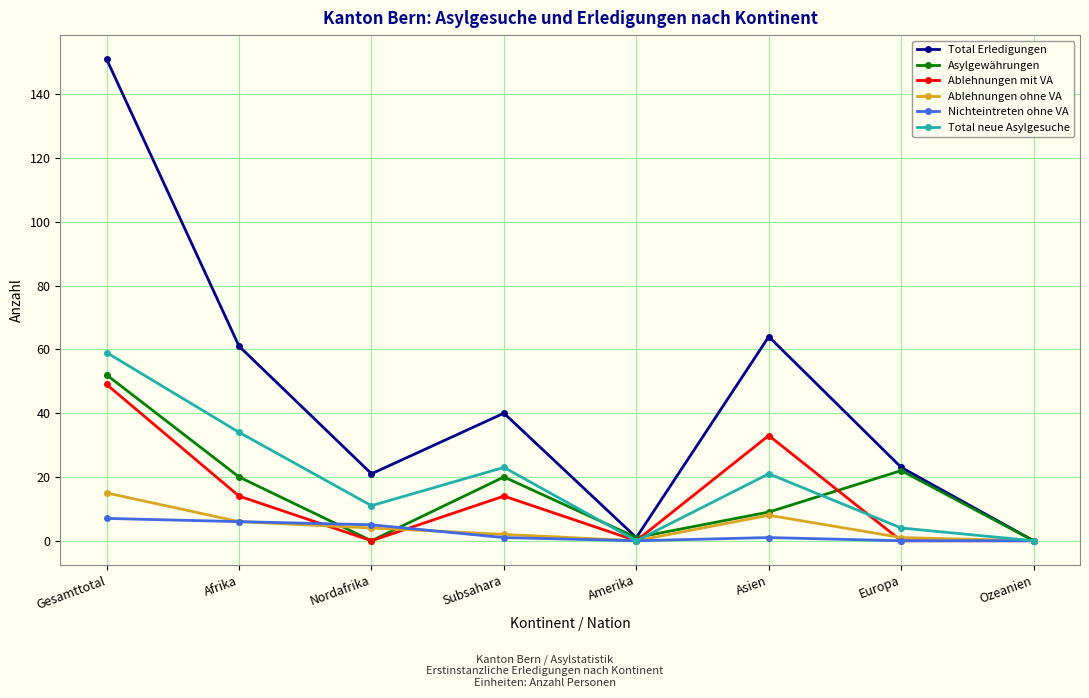

Reading right to left, transcribe all the data shown in this chart.

Total Erledigungen: 0	23	64	1	40	21	61	151
Asylgewährungen: 0	22	9	1	20	0	20	52
Ablehnungen mit VA: 0	0	33	0	14	0	14	49
Ablehnungen ohne VA: 0	1	8	0	2	4	6	15
Nichteintreten ohne VA: 0	0	1	0	1	5	6	7
Total neue Asylgesuche: 0	4	21	0	23	11	34	59